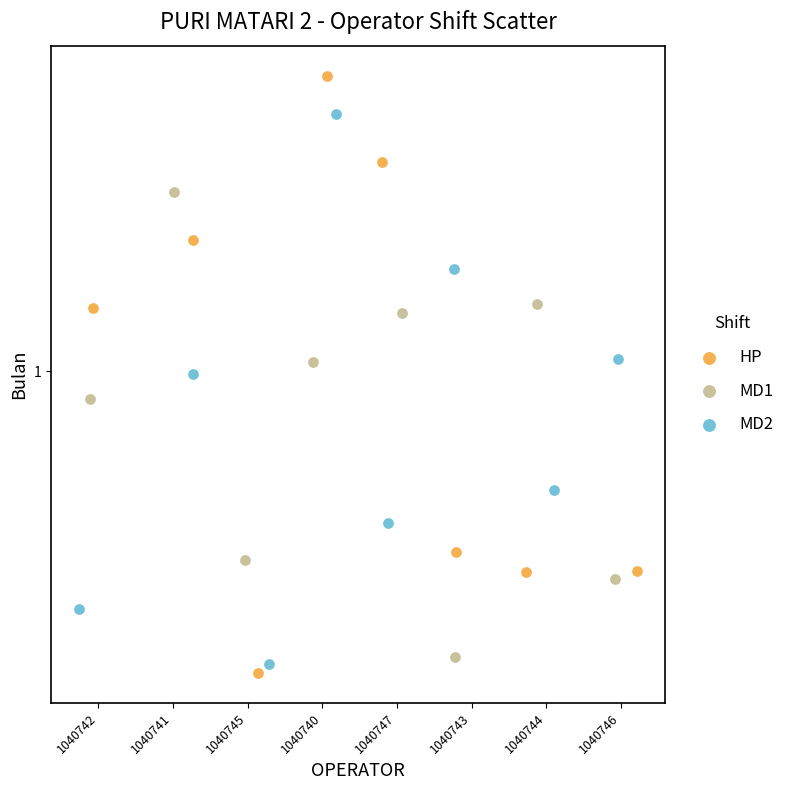

What are all the series names shown in the legend?

HP, MD1, MD2